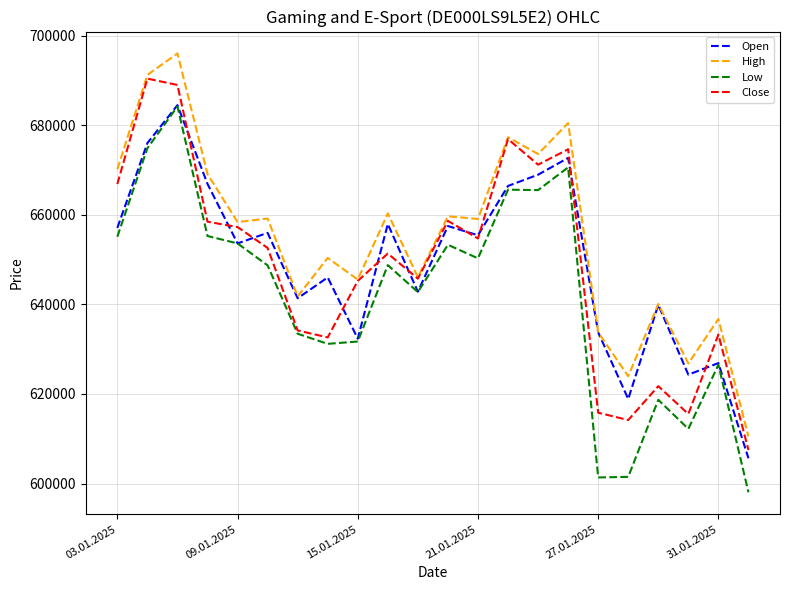

True or false: High has more than 2 interior local peaks.

True